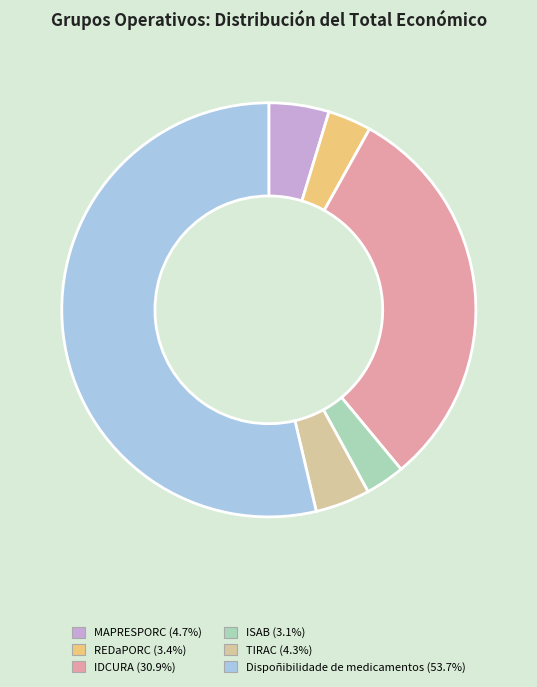

Which slice is the largest?

Dispoñibilidade de medicamentos